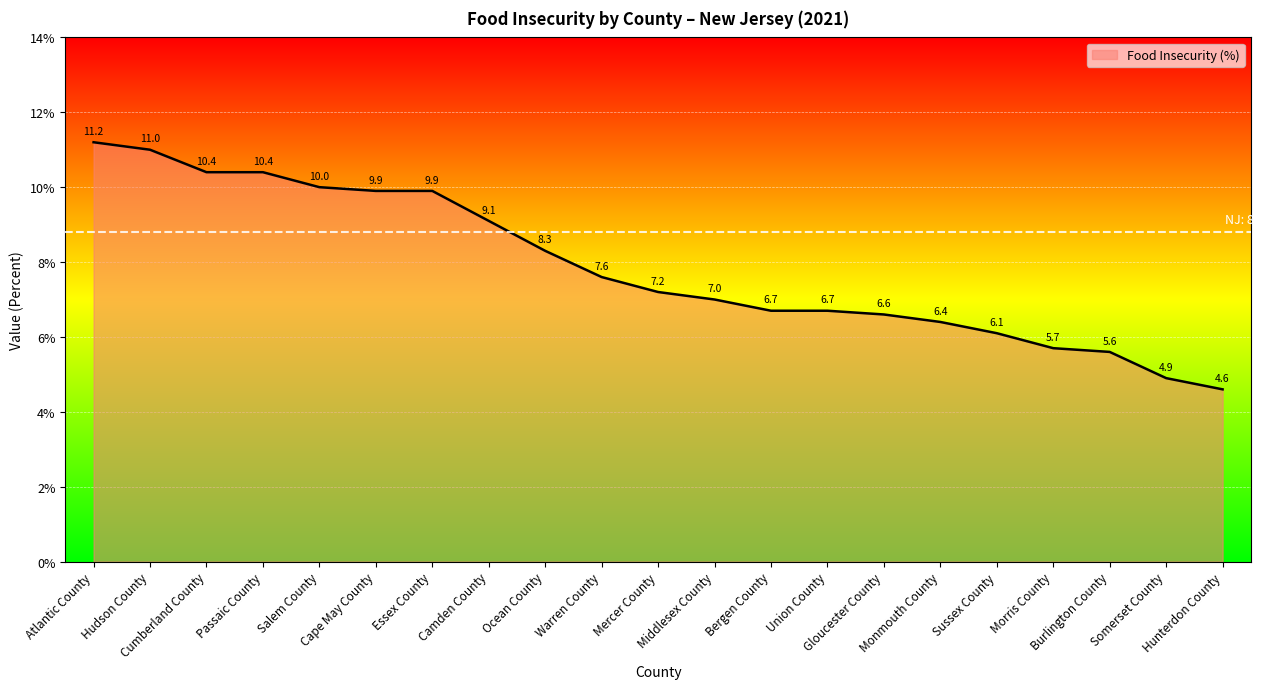

What is the difference between the maximum and minimum values?

6.6